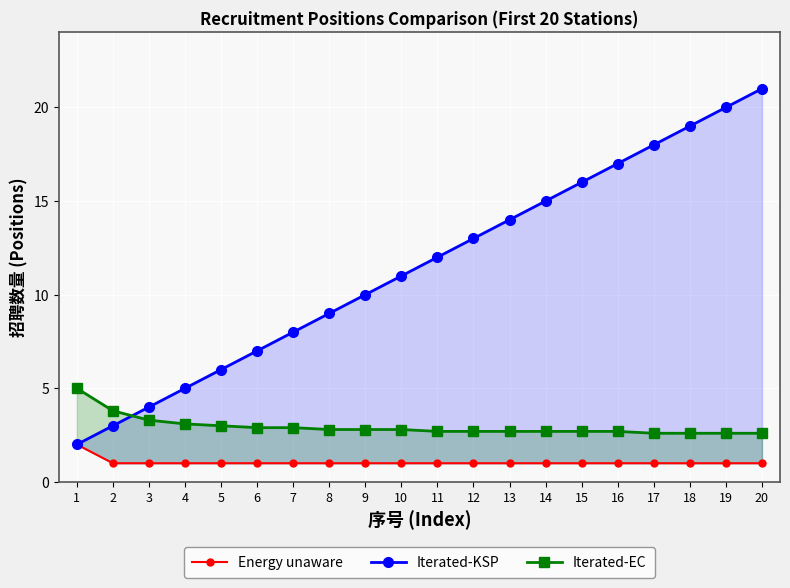

How many categories are shown in the chart?

20